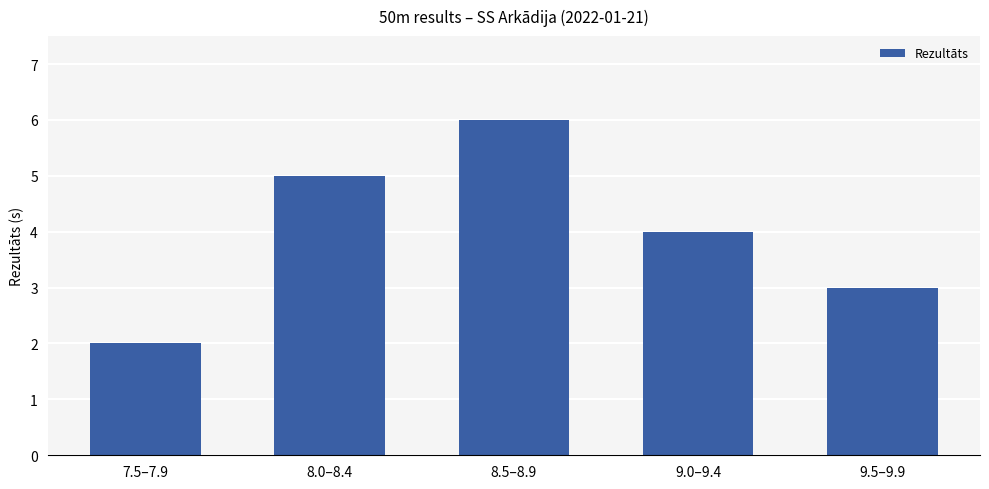

What is the difference between the values at 9.0–9.4 and 8.0–8.4?

1